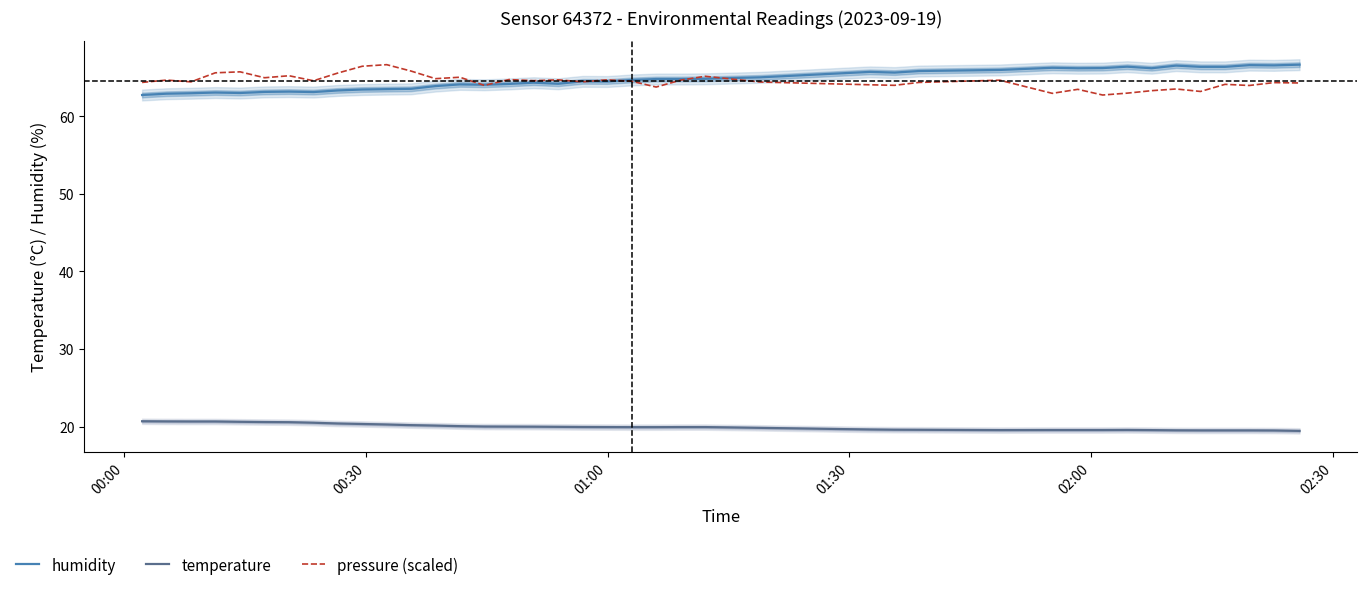

True or false: humidity has a value of 37.2 at 00:30.

False